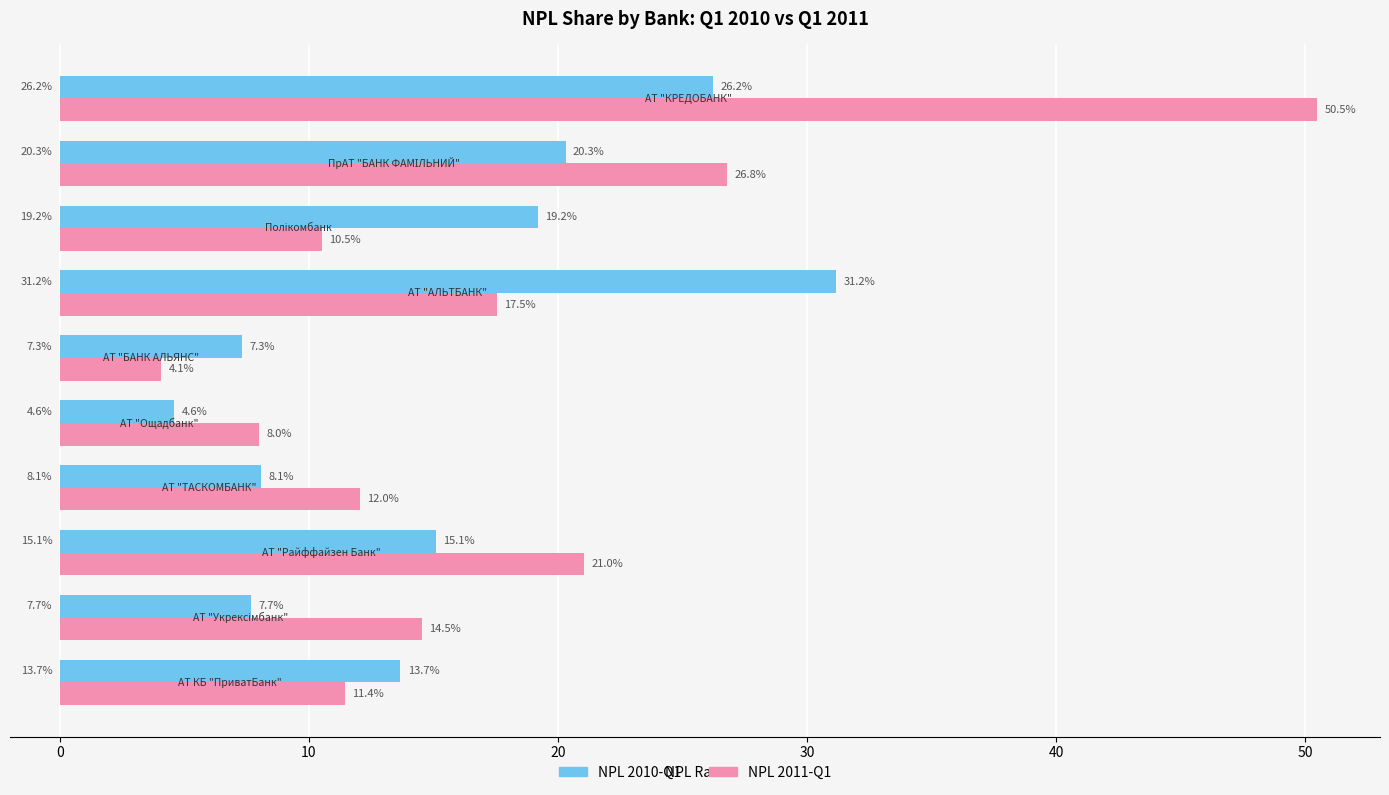

Which series has the widest spread of values?

NPL 2011-Q1